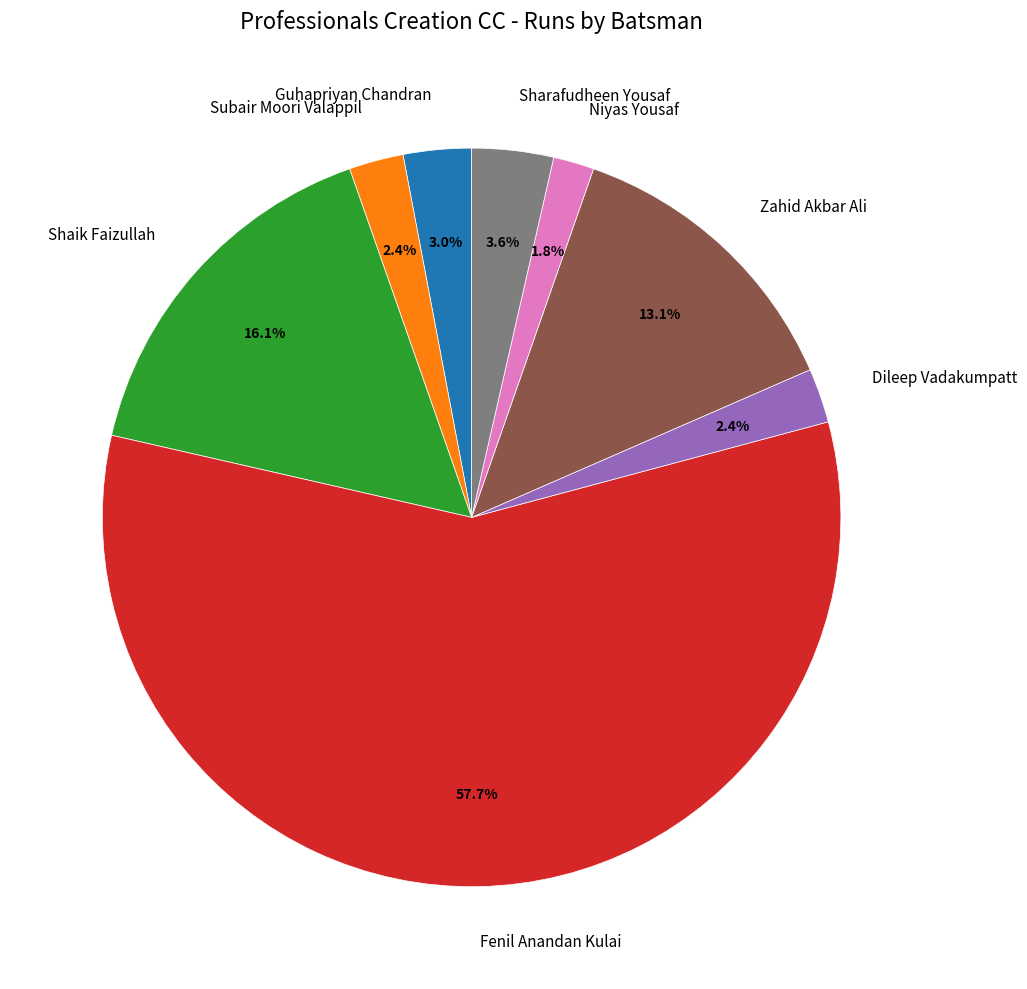

Approximately how many times larger is the value at Guhapriyan Chandran compared to Dileep Vadakumpatt?

1.2